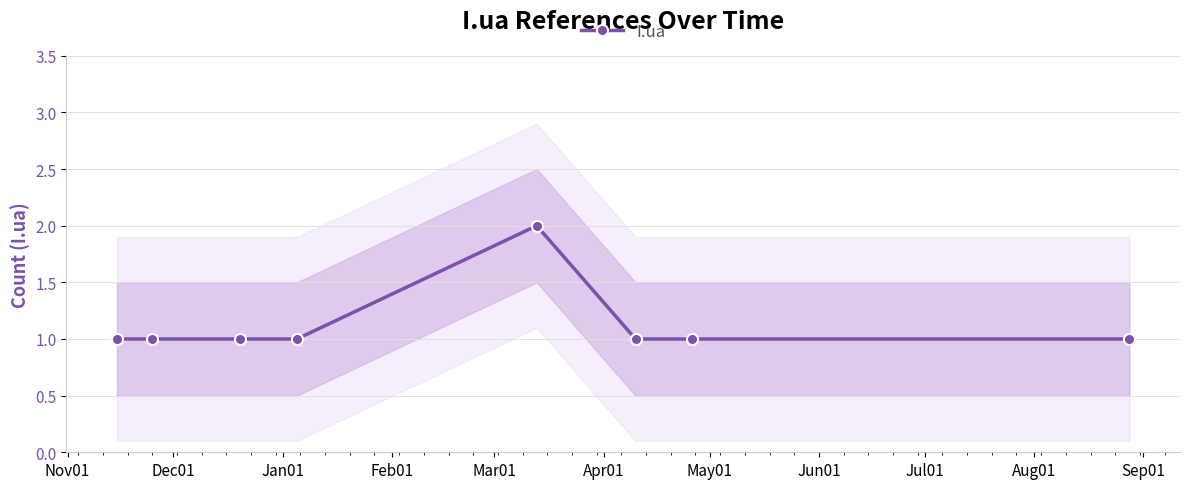

What is the value of the I.ua point at the 7th from the left?

1